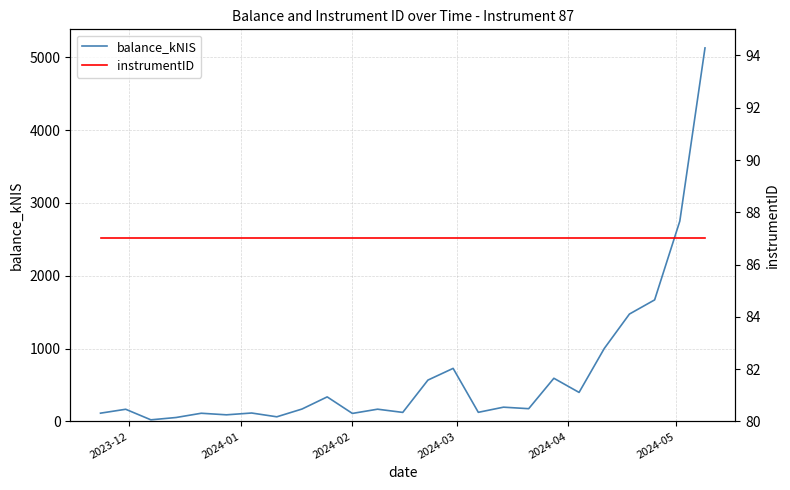

Which series has the largest total across all categories?

balance_kNIS